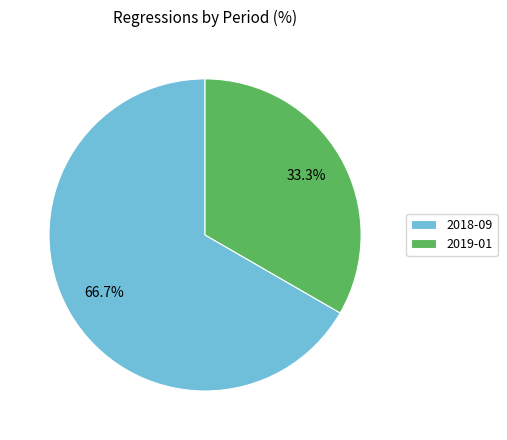

What portion of the pie excludes 2019-01?

66.7%